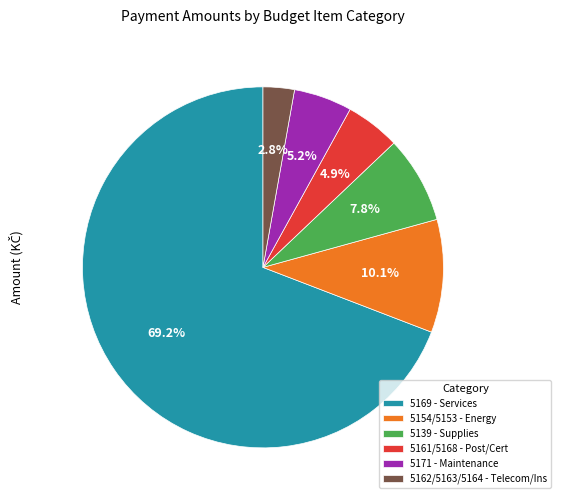

What is the smallest slice in the pie chart?

5162/5163/5164 - Telecom/Ins